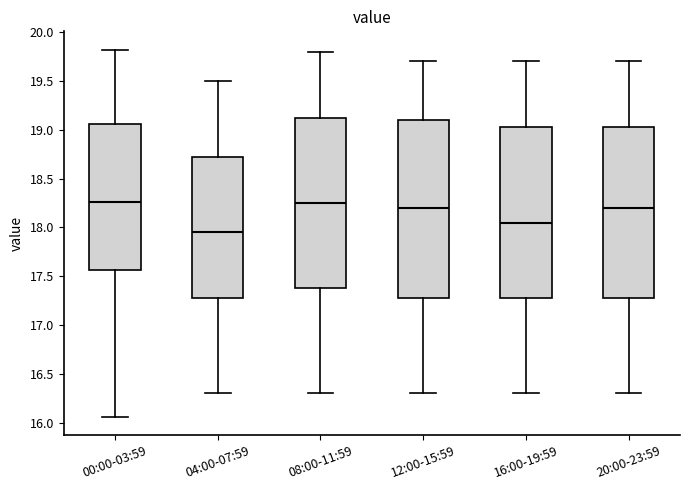

Reading left to right, transcribe this box plot: for each box, give where its median line is, the range the box spans, and where its two whiskers end, as read against the y-axis. The values are not printed on the chart, so give them approximately, as read against the axis.

00:00-03:59: median 18.25, box 17.55 to 19.05, whiskers 16.05 to 19.80
04:00-07:59: median 17.95, box 17.30 to 18.75, whiskers 16.30 to 19.50
08:00-11:59: median 18.25, box 17.40 to 19.15, whiskers 16.30 to 19.80
12:00-15:59: median 18.20, box 17.30 to 19.10, whiskers 16.30 to 19.70
16:00-19:59: median 18.05, box 17.30 to 19.05, whiskers 16.30 to 19.70
20:00-23:59: median 18.20, box 17.30 to 19.05, whiskers 16.30 to 19.70